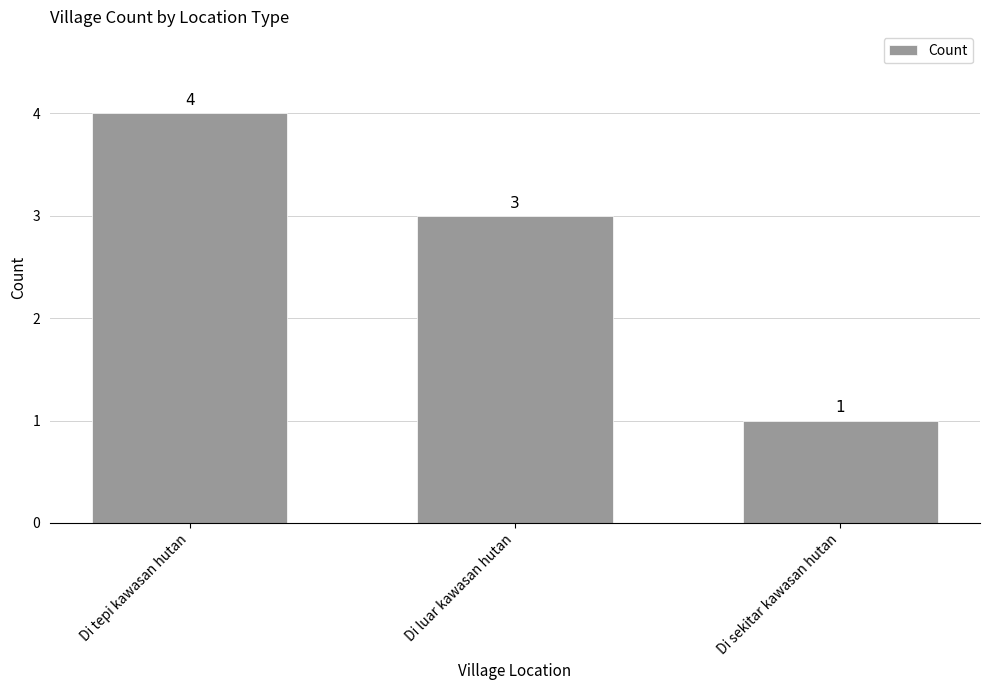

List the labels in order of value, largest first.

Di tepi kawasan hutan, Di luar kawasan hutan, Di sekitar kawasan hutan